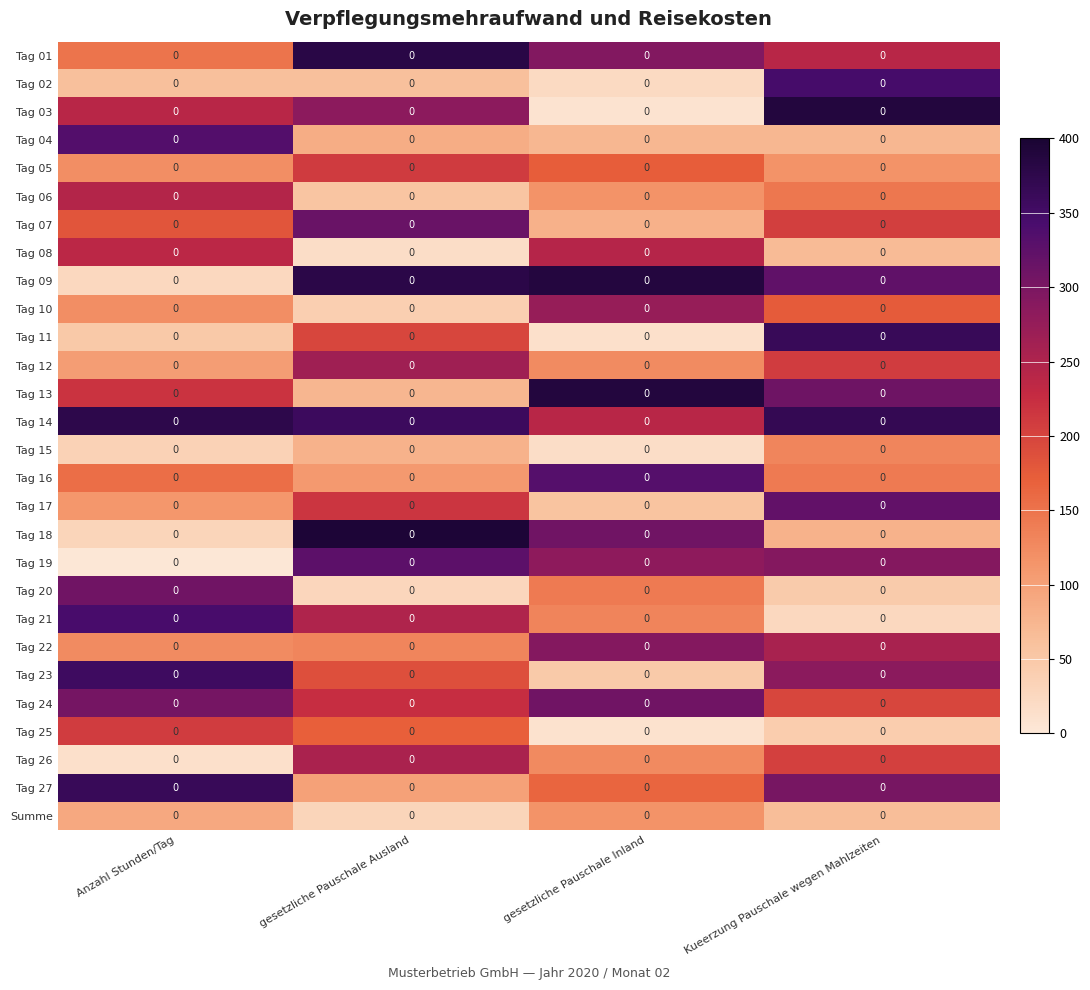

Reading left to right, list all the values displayed in this chart.

Tag 01: Anzahl Stunden/Tag=0.0	gesetzliche Pauschale Ausland=0.0	gesetzliche Pauschale Inland=0.0	Kueerzung Pauschale wegen Mahlzeiten=0.0
Tag 02: Anzahl Stunden/Tag=0.0	gesetzliche Pauschale Ausland=0.0	gesetzliche Pauschale Inland=0.0	Kueerzung Pauschale wegen Mahlzeiten=0.0
Tag 03: Anzahl Stunden/Tag=0.0	gesetzliche Pauschale Ausland=0.0	gesetzliche Pauschale Inland=0.0	Kueerzung Pauschale wegen Mahlzeiten=0.0
Tag 04: Anzahl Stunden/Tag=0.0	gesetzliche Pauschale Ausland=0.0	gesetzliche Pauschale Inland=0.0	Kueerzung Pauschale wegen Mahlzeiten=0.0
Tag 05: Anzahl Stunden/Tag=0.0	gesetzliche Pauschale Ausland=0.0	gesetzliche Pauschale Inland=0.0	Kueerzung Pauschale wegen Mahlzeiten=0.0
Tag 06: Anzahl Stunden/Tag=0.0	gesetzliche Pauschale Ausland=0.0	gesetzliche Pauschale Inland=0.0	Kueerzung Pauschale wegen Mahlzeiten=0.0
Tag 07: Anzahl Stunden/Tag=0.0	gesetzliche Pauschale Ausland=0.0	gesetzliche Pauschale Inland=0.0	Kueerzung Pauschale wegen Mahlzeiten=0.0
Tag 08: Anzahl Stunden/Tag=0.0	gesetzliche Pauschale Ausland=0.0	gesetzliche Pauschale Inland=0.0	Kueerzung Pauschale wegen Mahlzeiten=0.0
Tag 09: Anzahl Stunden/Tag=0.0	gesetzliche Pauschale Ausland=0.0	gesetzliche Pauschale Inland=0.0	Kueerzung Pauschale wegen Mahlzeiten=0.0
Tag 10: Anzahl Stunden/Tag=0.0	gesetzliche Pauschale Ausland=0.0	gesetzliche Pauschale Inland=0.0	Kueerzung Pauschale wegen Mahlzeiten=0.0
Tag 11: Anzahl Stunden/Tag=0.0	gesetzliche Pauschale Ausland=0.0	gesetzliche Pauschale Inland=0.0	Kueerzung Pauschale wegen Mahlzeiten=0.0
Tag 12: Anzahl Stunden/Tag=0.0	gesetzliche Pauschale Ausland=0.0	gesetzliche Pauschale Inland=0.0	Kueerzung Pauschale wegen Mahlzeiten=0.0
Tag 13: Anzahl Stunden/Tag=0.0	gesetzliche Pauschale Ausland=0.0	gesetzliche Pauschale Inland=0.0	Kueerzung Pauschale wegen Mahlzeiten=0.0
Tag 14: Anzahl Stunden/Tag=0.0	gesetzliche Pauschale Ausland=0.0	gesetzliche Pauschale Inland=0.0	Kueerzung Pauschale wegen Mahlzeiten=0.0
Tag 15: Anzahl Stunden/Tag=0.0	gesetzliche Pauschale Ausland=0.0	gesetzliche Pauschale Inland=0.0	Kueerzung Pauschale wegen Mahlzeiten=0.0
Tag 16: Anzahl Stunden/Tag=0.0	gesetzliche Pauschale Ausland=0.0	gesetzliche Pauschale Inland=0.0	Kueerzung Pauschale wegen Mahlzeiten=0.0
Tag 17: Anzahl Stunden/Tag=0.0	gesetzliche Pauschale Ausland=0.0	gesetzliche Pauschale Inland=0.0	Kueerzung Pauschale wegen Mahlzeiten=0.0
Tag 18: Anzahl Stunden/Tag=0.0	gesetzliche Pauschale Ausland=0.0	gesetzliche Pauschale Inland=0.0	Kueerzung Pauschale wegen Mahlzeiten=0.0
Tag 19: Anzahl Stunden/Tag=0.0	gesetzliche Pauschale Ausland=0.0	gesetzliche Pauschale Inland=0.0	Kueerzung Pauschale wegen Mahlzeiten=0.0
Tag 20: Anzahl Stunden/Tag=0.0	gesetzliche Pauschale Ausland=0.0	gesetzliche Pauschale Inland=0.0	Kueerzung Pauschale wegen Mahlzeiten=0.0
Tag 21: Anzahl Stunden/Tag=0.0	gesetzliche Pauschale Ausland=0.0	gesetzliche Pauschale Inland=0.0	Kueerzung Pauschale wegen Mahlzeiten=0.0
Tag 22: Anzahl Stunden/Tag=0.0	gesetzliche Pauschale Ausland=0.0	gesetzliche Pauschale Inland=0.0	Kueerzung Pauschale wegen Mahlzeiten=0.0
Tag 23: Anzahl Stunden/Tag=0.0	gesetzliche Pauschale Ausland=0.0	gesetzliche Pauschale Inland=0.0	Kueerzung Pauschale wegen Mahlzeiten=0.0
Tag 24: Anzahl Stunden/Tag=0.0	gesetzliche Pauschale Ausland=0.0	gesetzliche Pauschale Inland=0.0	Kueerzung Pauschale wegen Mahlzeiten=0.0
Tag 25: Anzahl Stunden/Tag=0.0	gesetzliche Pauschale Ausland=0.0	gesetzliche Pauschale Inland=0.0	Kueerzung Pauschale wegen Mahlzeiten=0.0
Tag 26: Anzahl Stunden/Tag=0.0	gesetzliche Pauschale Ausland=0.0	gesetzliche Pauschale Inland=0.0	Kueerzung Pauschale wegen Mahlzeiten=0.0
Tag 27: Anzahl Stunden/Tag=0.0	gesetzliche Pauschale Ausland=0.0	gesetzliche Pauschale Inland=0.0	Kueerzung Pauschale wegen Mahlzeiten=0.0
Summe: Anzahl Stunden/Tag=0.0	gesetzliche Pauschale Ausland=0.0	gesetzliche Pauschale Inland=0.0	Kueerzung Pauschale wegen Mahlzeiten=0.0